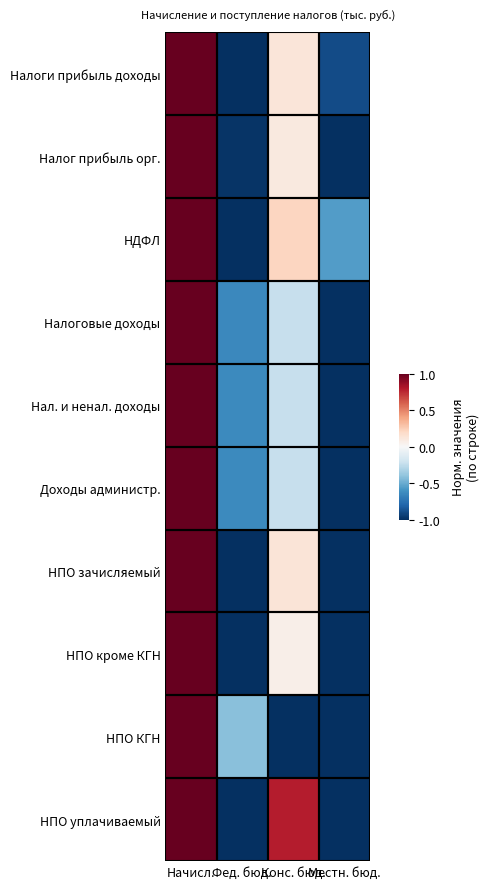

List the series in order of their peak value, highest first.

Налоги прибыль доходы, Налог прибыль орг., НДФЛ, Налоговые доходы, Нал. и ненал. доходы, Доходы администр., НПО зачисляемый, НПО кроме КГН, НПО КГН, НПО уплачиваемый